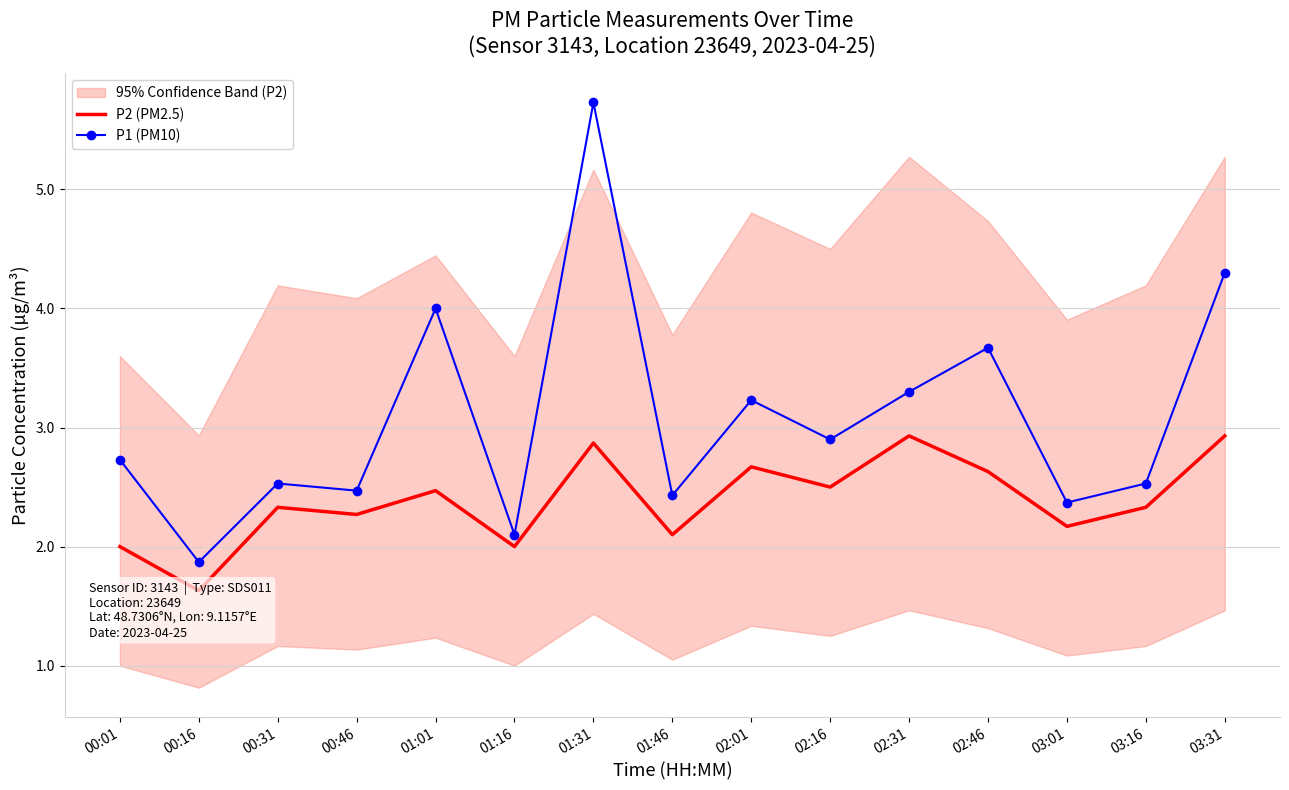

What is the sum of all P1 (PM10) values?

46.2